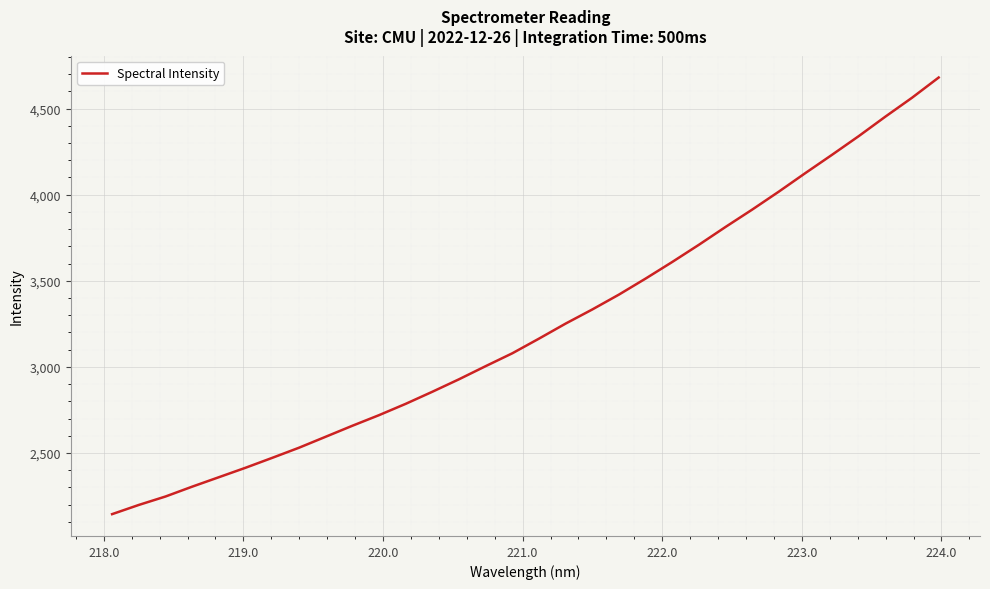

Reading right to left, transcribe all the data shown in this chart.

4680.2	4562.8	4453.2	4340.0	4231.9	4125.8	4017.7	3913.3	3812.5	3709.0	3609.2	3512.7	3419.7	3333.3	3251.2	3163.9	3078.8	3004.1	2927.8	2855.2	2785.1	2719.3	2657.7	2593.9	2530.1	2471.5	2414.0	2359.1	2304.2	2247.0	2198.0	2144.6